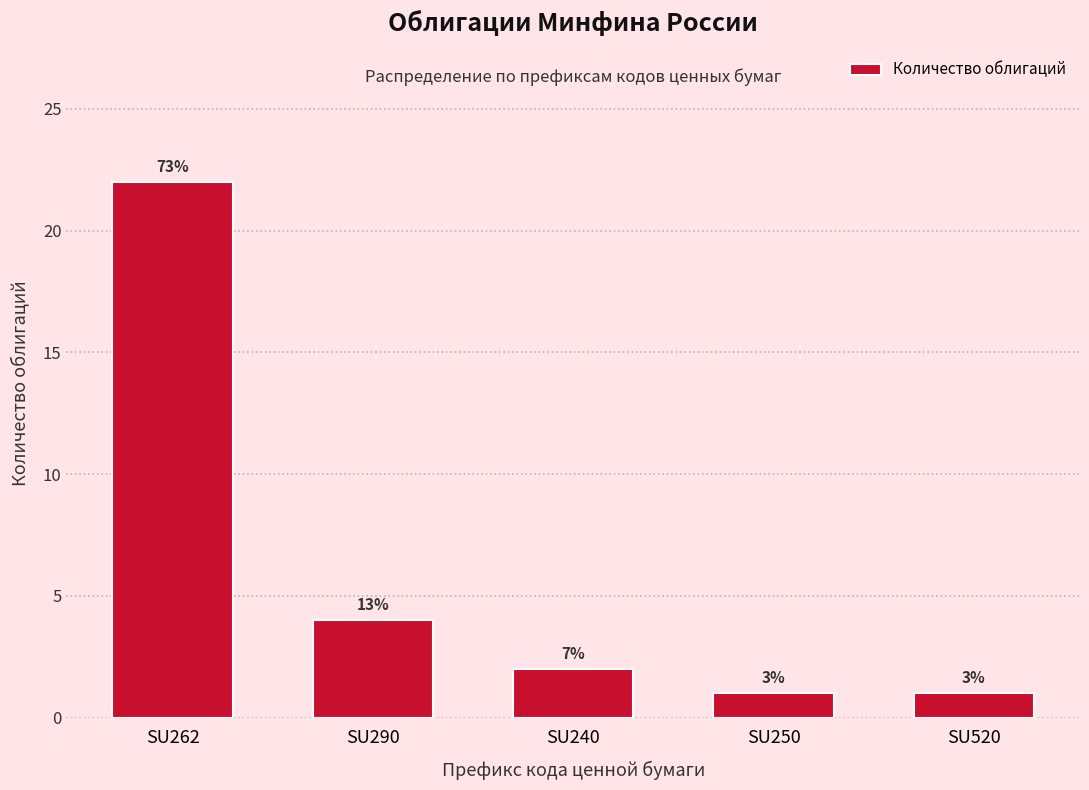

How many bars are there in total?

5